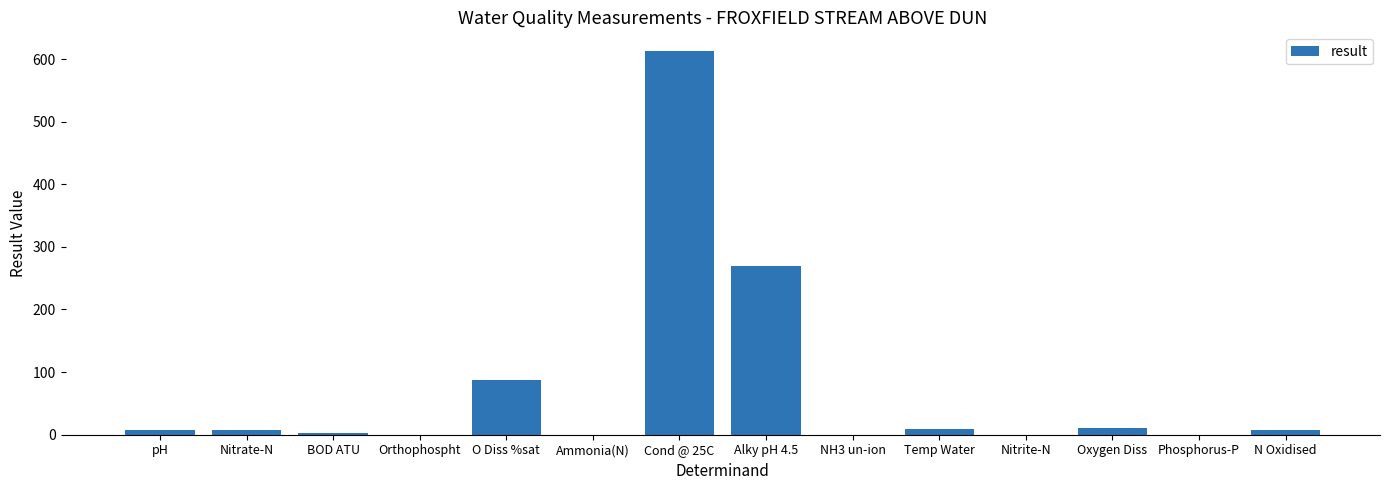

Where is the data nearest to the value 306?

Alky pH 4.5